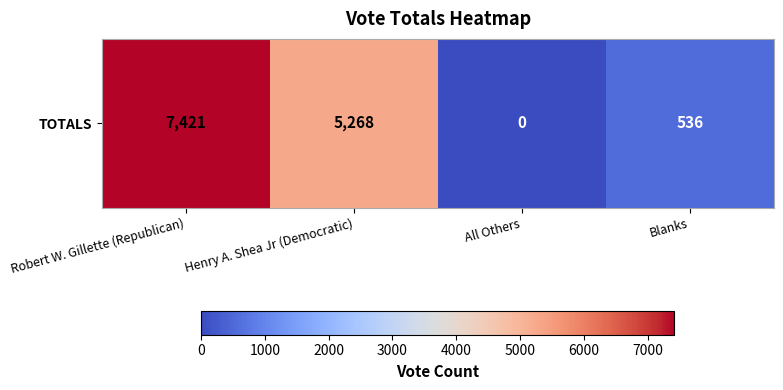

The value at Robert W. Gillette (Republican) is 3150. True or false?

False